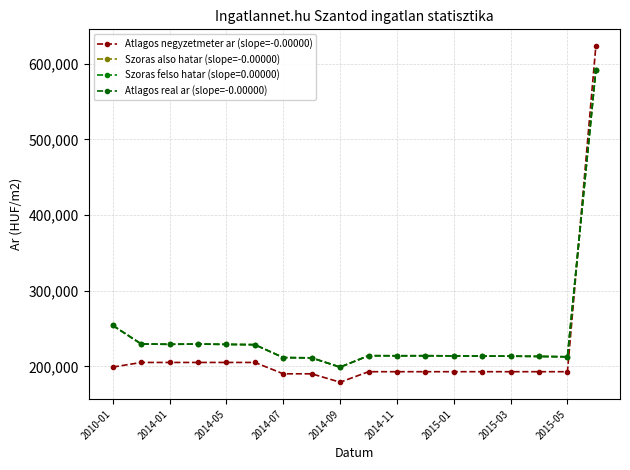

Does the chart have visible grid lines?

Yes